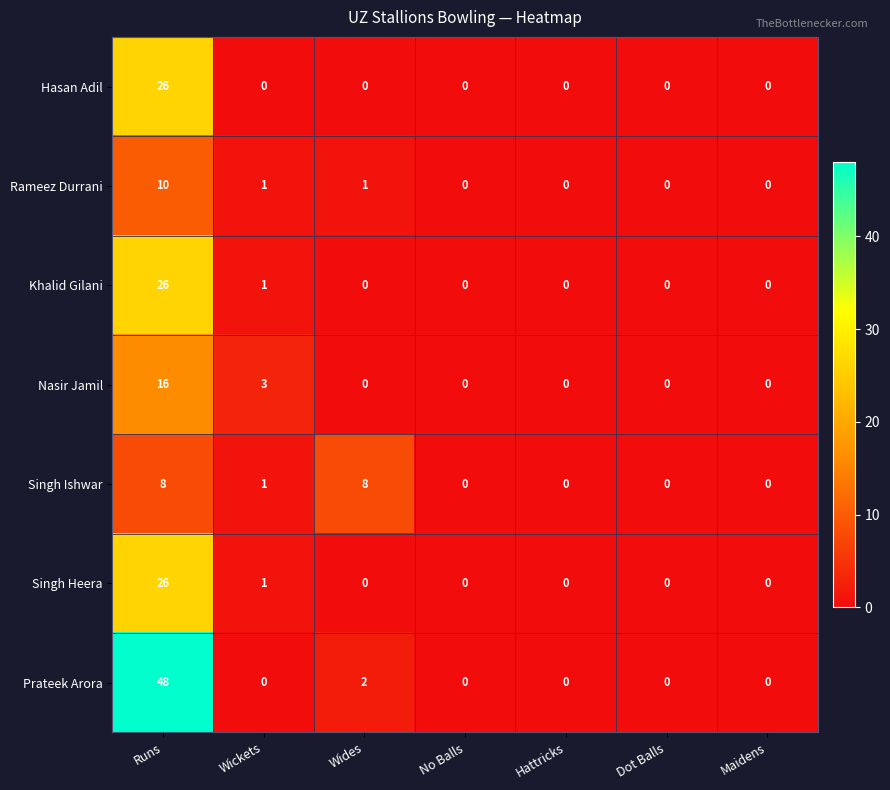

What is the total value across all series at Wides?

11